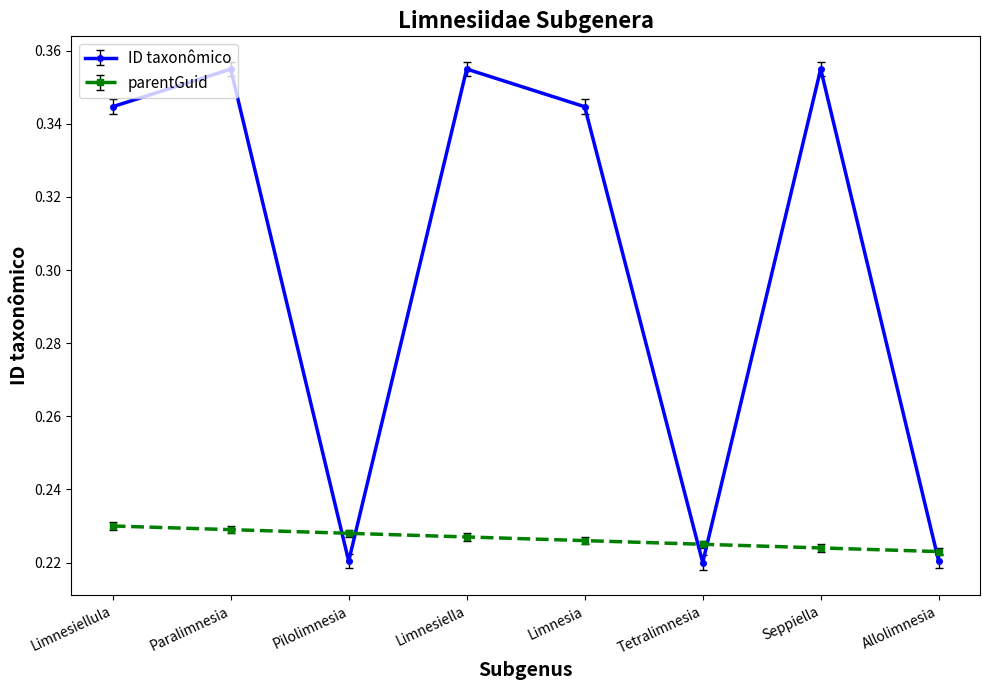

What is the label of the 1st point from the left?

Limnesiellula